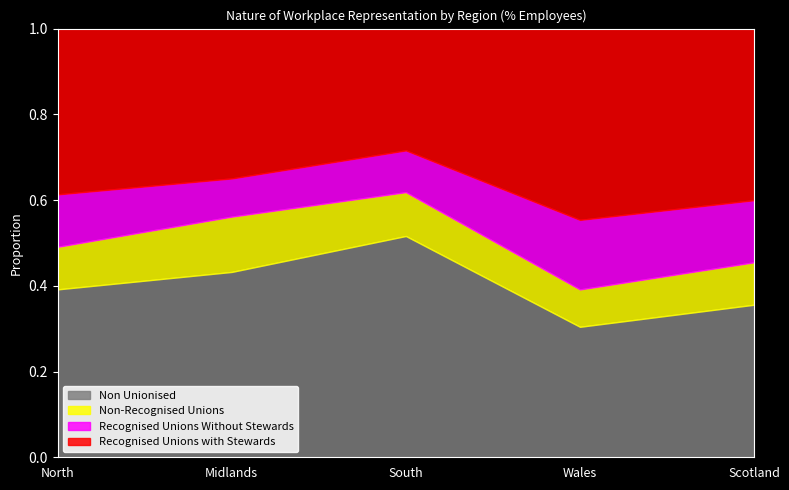

What is the sum of the Non Unionised values at North and Scotland?

0.7